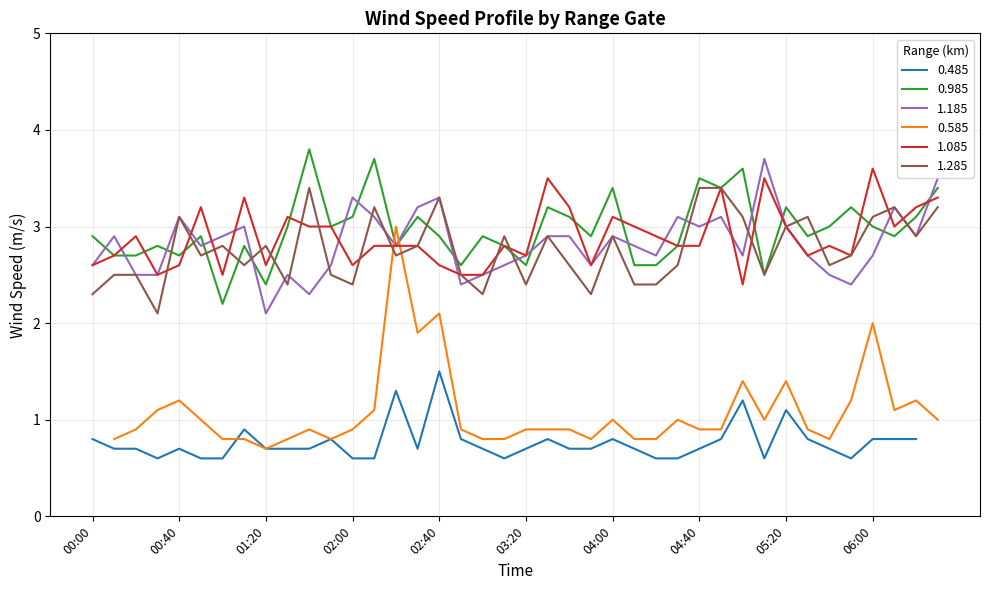

At how many categories does at least one series exceed 3?

24